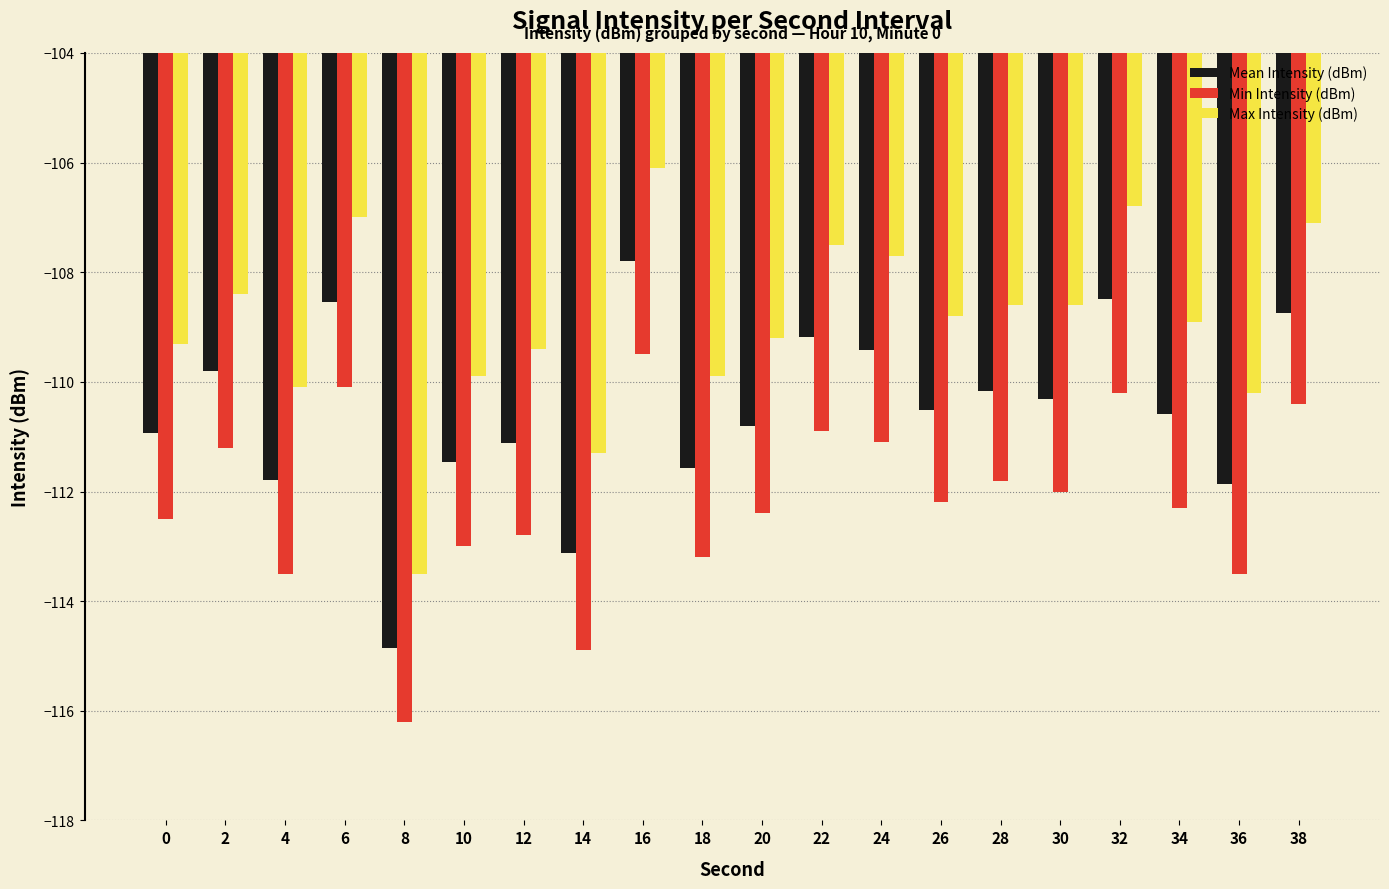

The value of Mean Intensity (dBm) at 26 is -29.1. True or false?

False